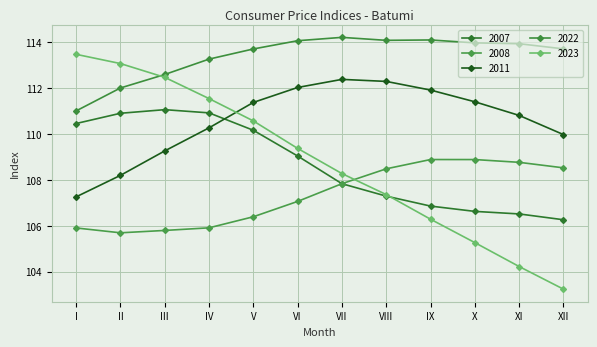

What is the difference between the second highest and minimum values in the 2023 series?

9.8